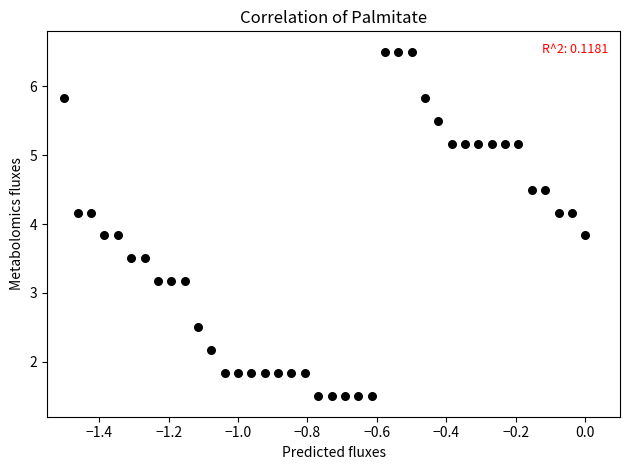

What is the range of Y values (max minus min)?

5.0